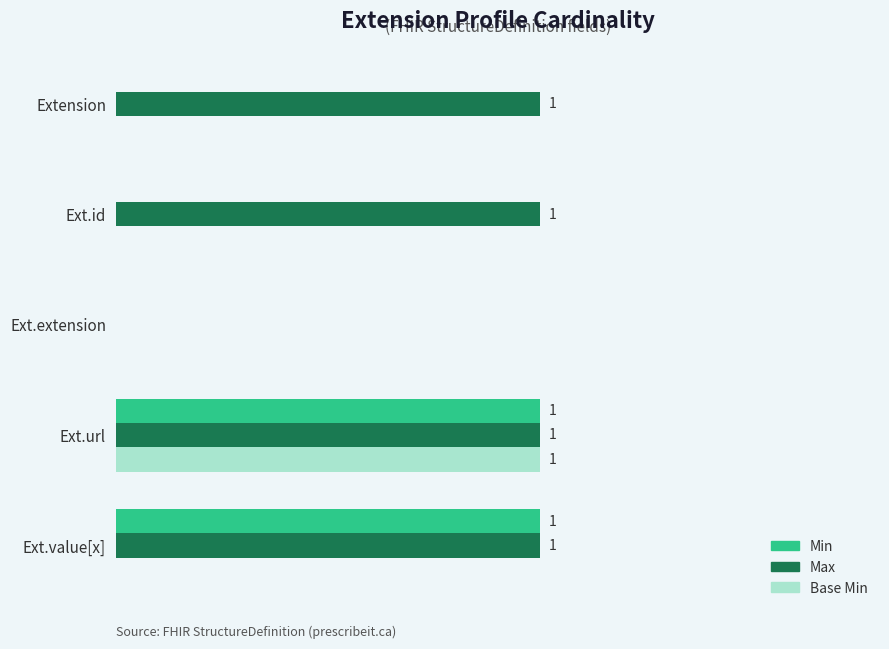

What are all the series names shown in the legend?

Min, Max, Base Min